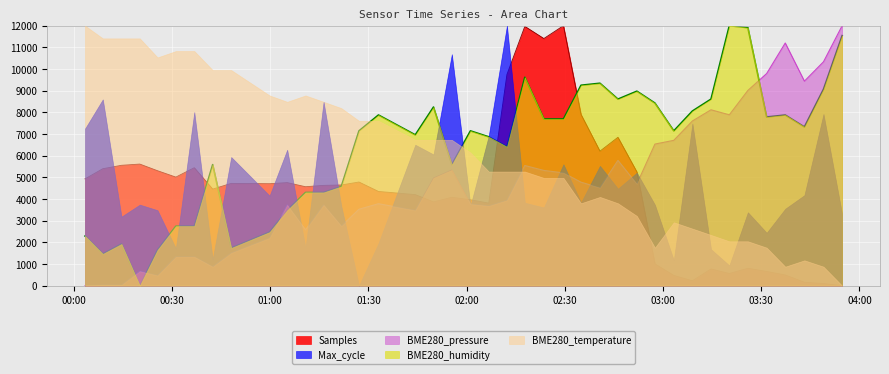

Between 2022/06/02 00:42:24 and 2022/06/02 01:27:06, which is larger?

2022/06/02 01:27:06